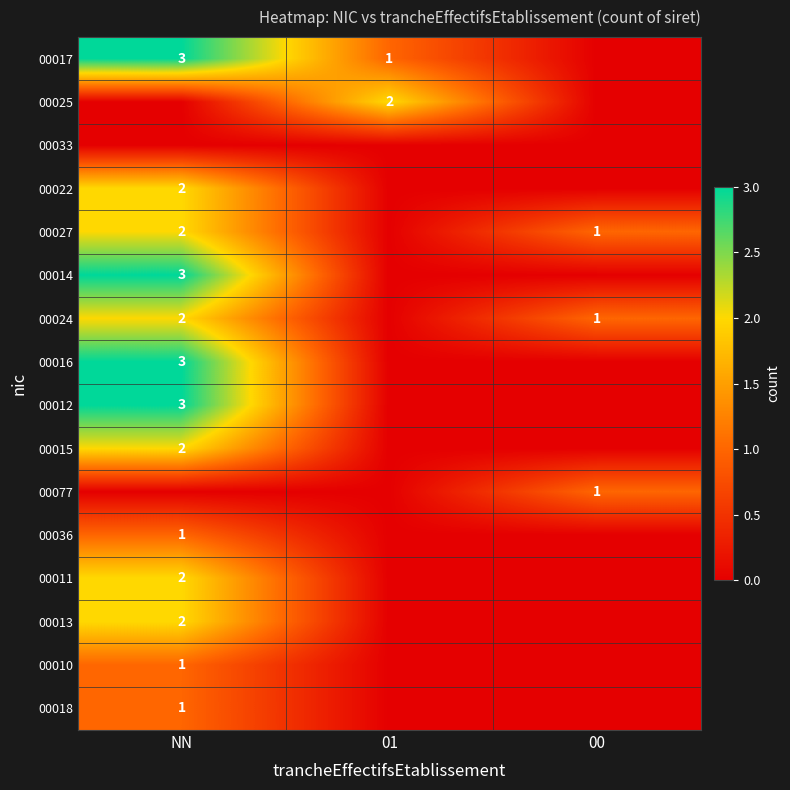

The 00036 series shows 2 at NN. True or false?

False